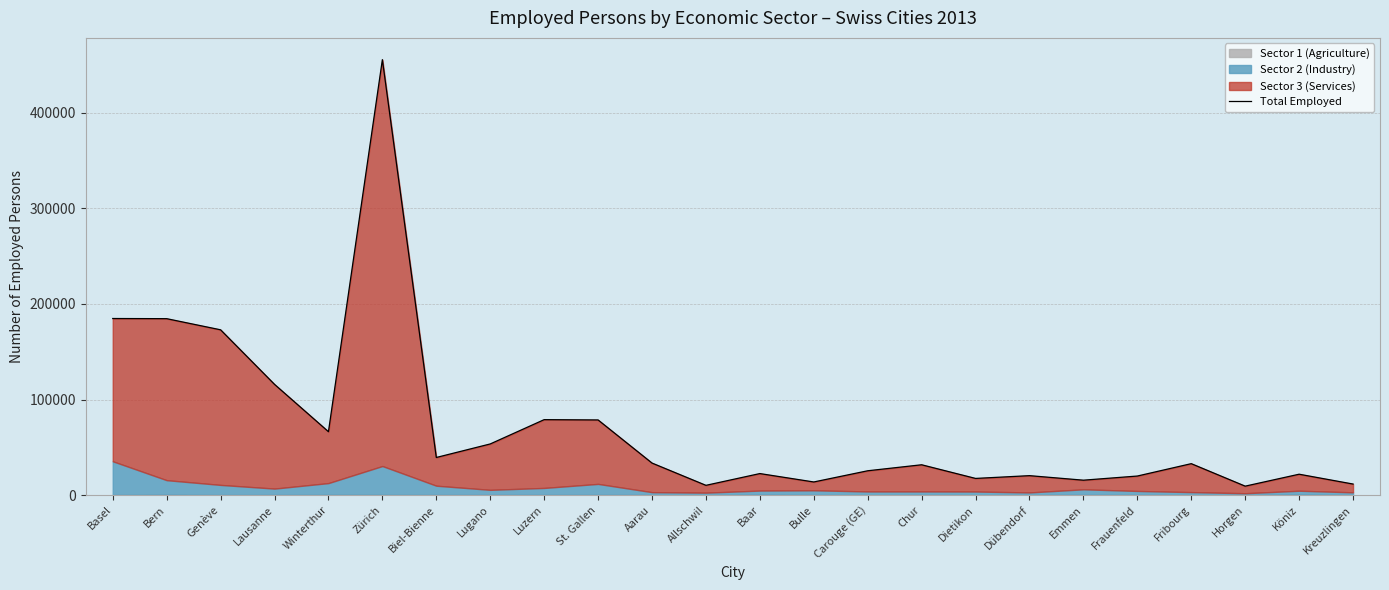

How many categories are shown in the chart?

24